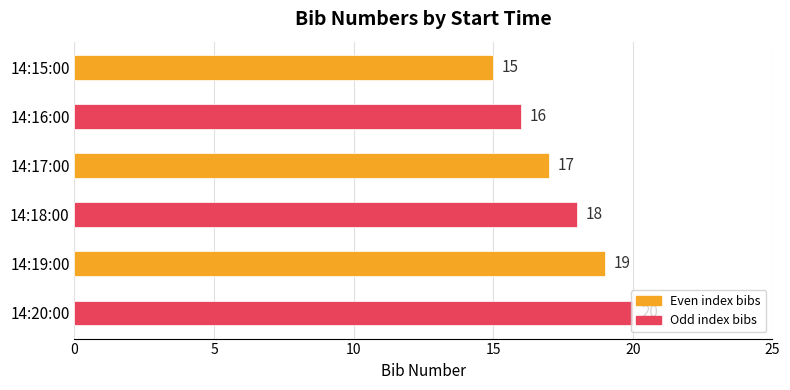

How many values are between 16 and 19?

4